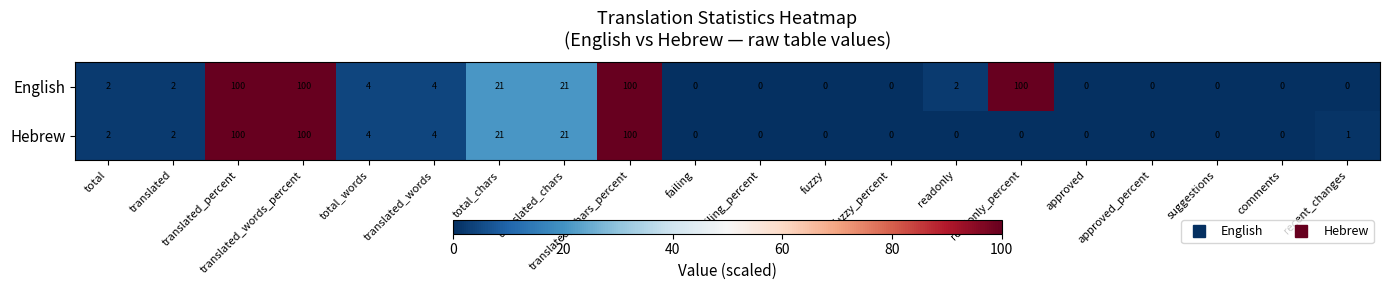

The English series shows 21 at translated_chars. True or false?

True